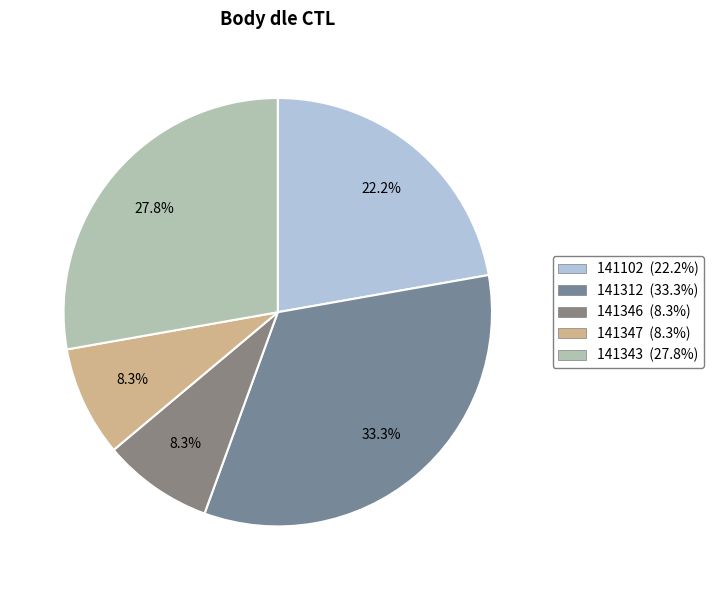

Which slice is the smallest?

141346